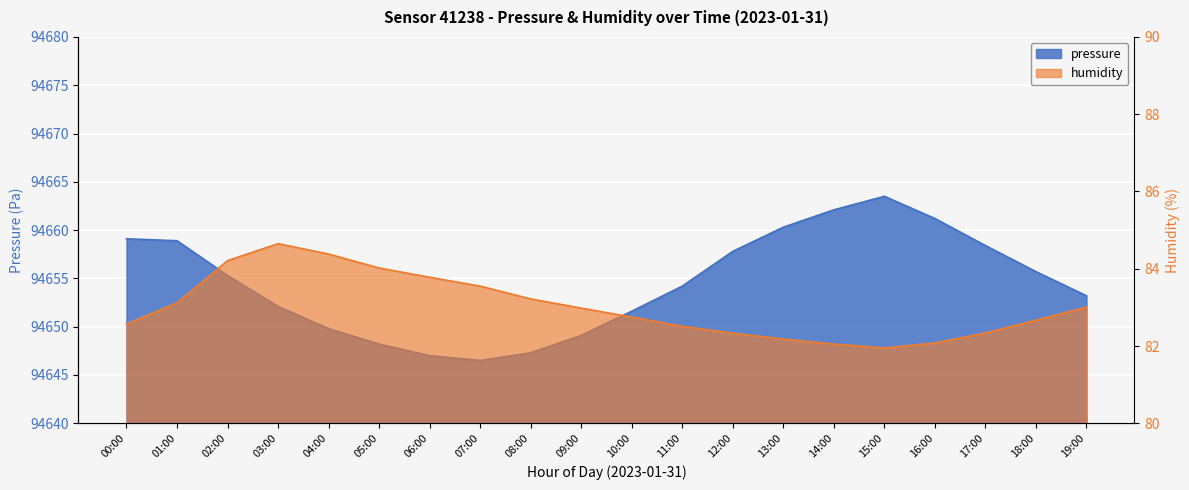

At how many categories does at least one series exceed 12783?

20